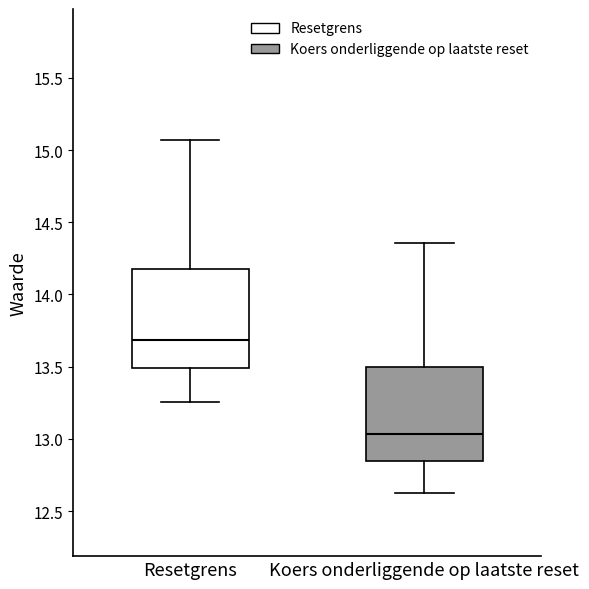

Reading left to right, read every box against the y-axis: the position of its median line, the range the box covers, and the ends of its whiskers. The values are not printed on the chart, so give them approximately, as read against the axis.

Resetgrens: median 13.70, box 13.50 to 14.20, whiskers 13.25 to 15.05
Koers onderliggende op laatste reset: median 13.05, box 12.85 to 13.50, whiskers 12.65 to 14.35